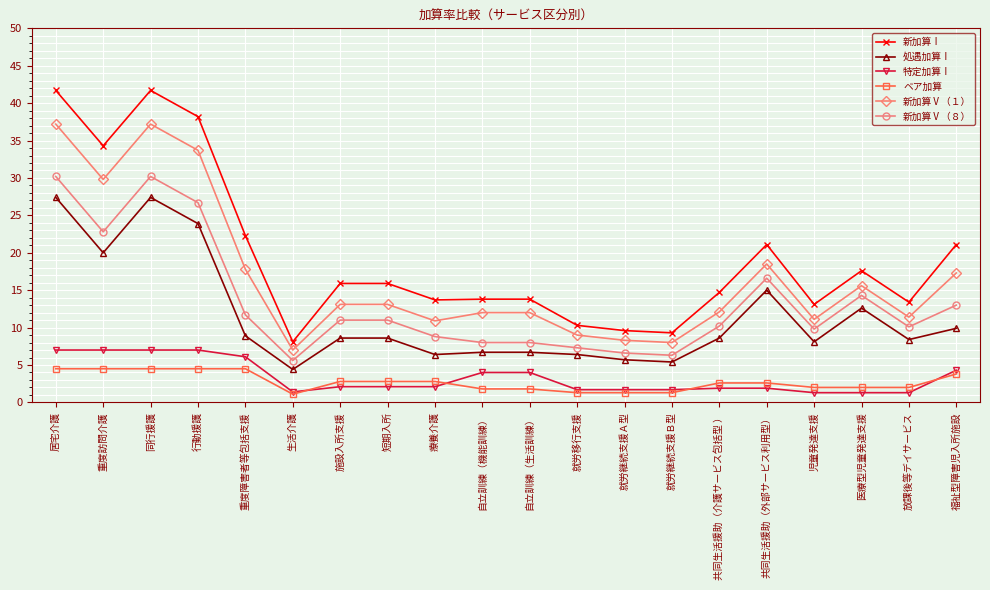

What is the value of the 新加算Ⅴ（１） point at the 5th from the left?

17.8